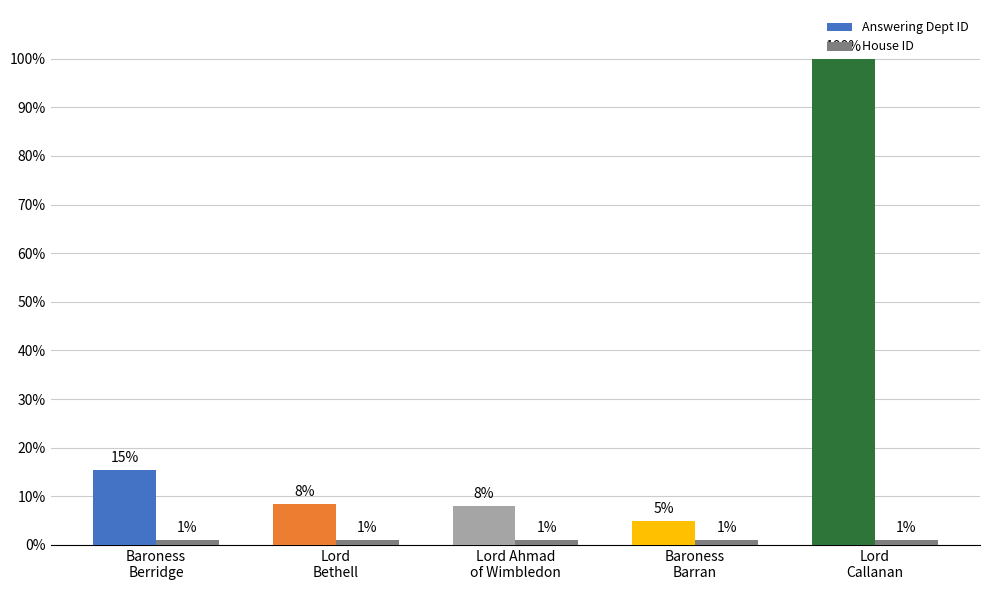

What is the maximum value for Answering Dept ID?

100.0